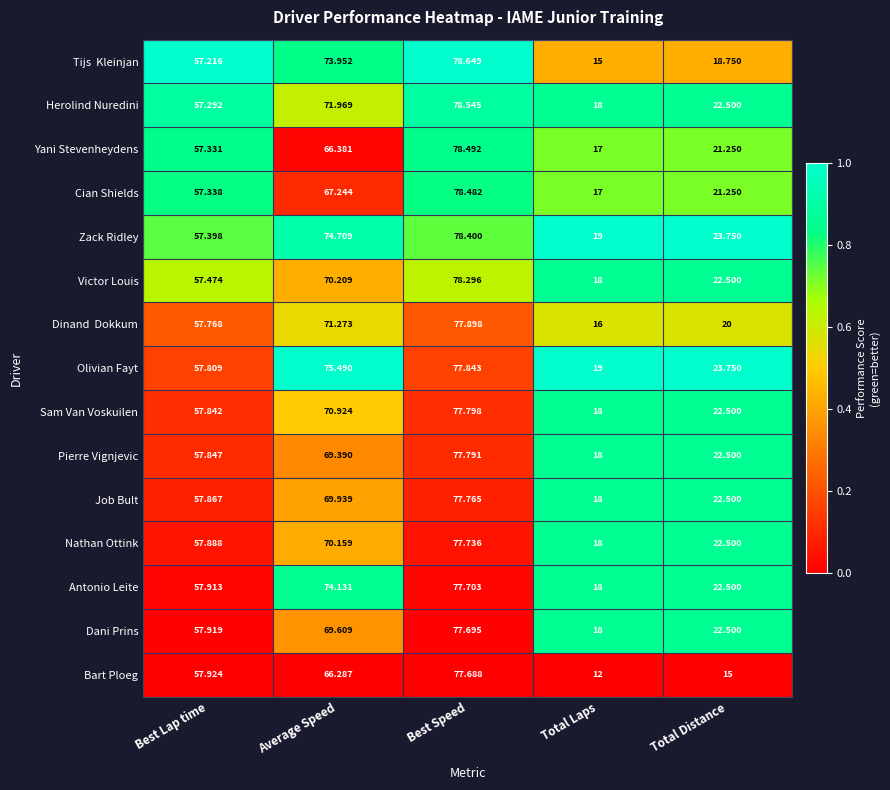

Rank the categories by Olivian Fayt value from highest to lowest.

Best Speed, Average Speed, Best Lap time, Total Distance, Total Laps